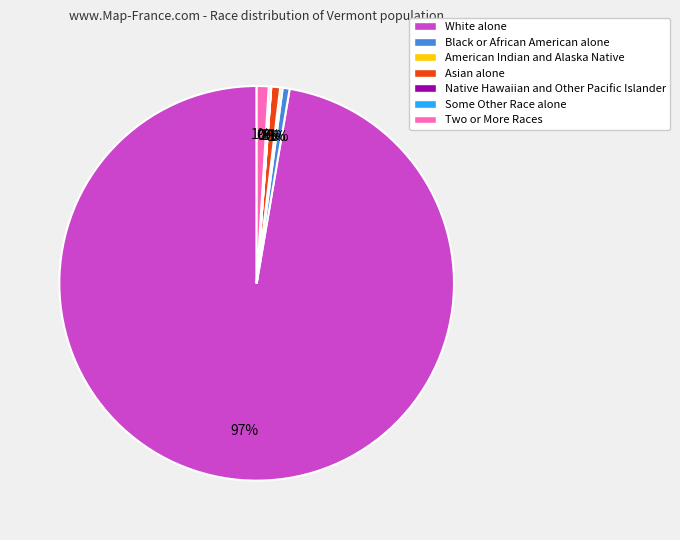

To the nearest percent, what is the combined percentage of Asian alone and White alone?

98%